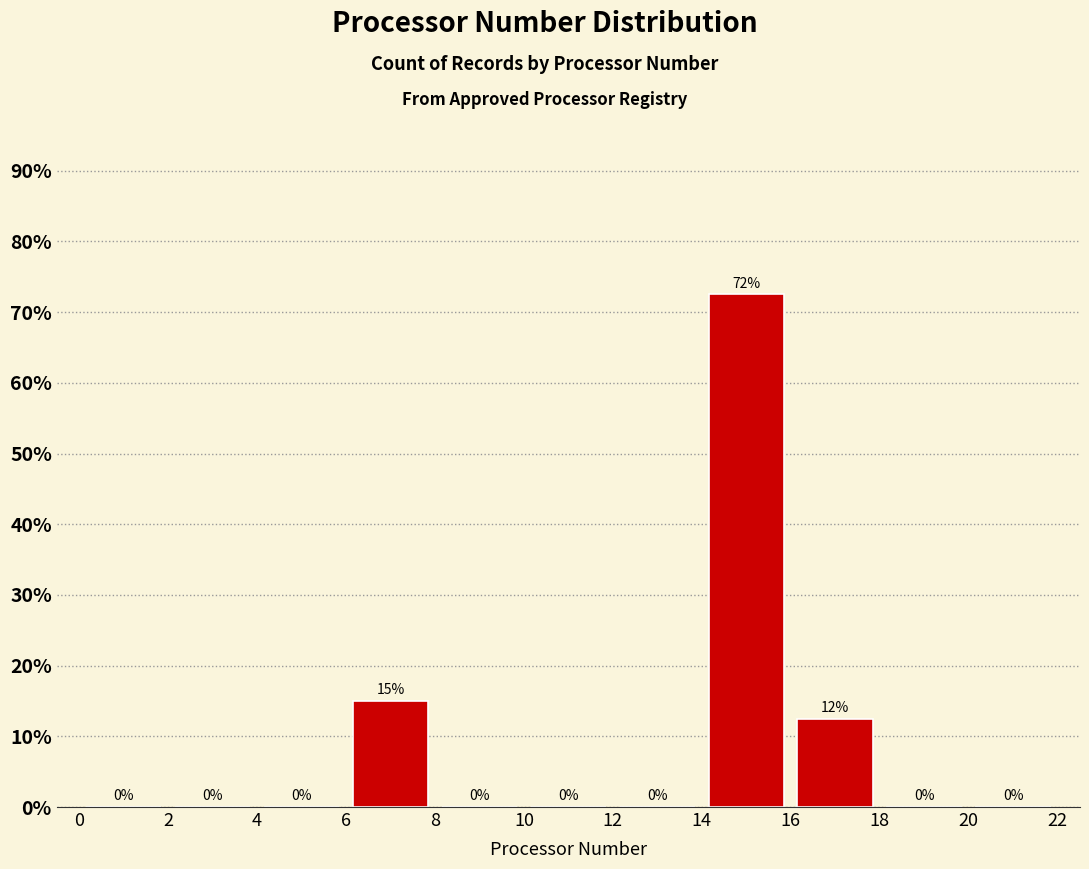

Over which range of the x-axis is the bar tallest?

14 to 16